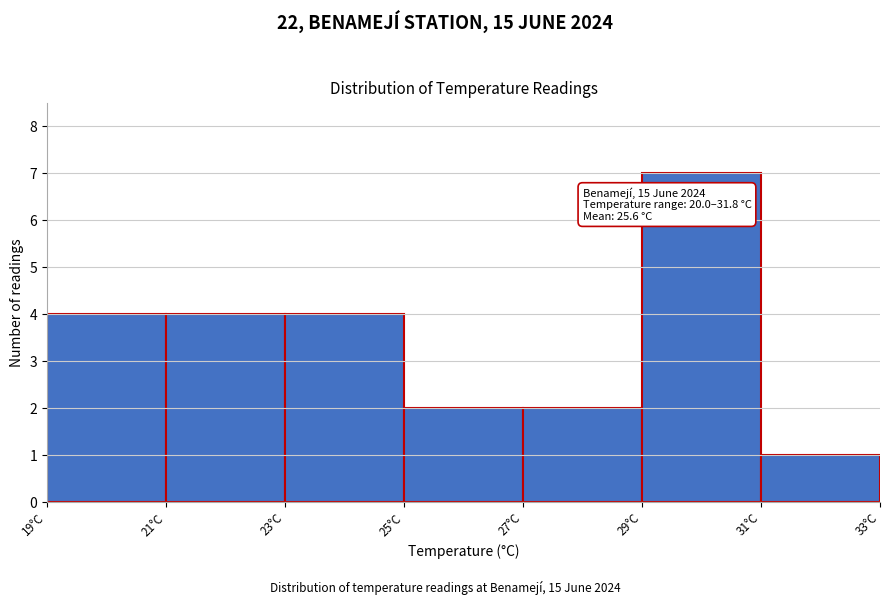

Over which range of the x-axis is the bar tallest?

29 to 31